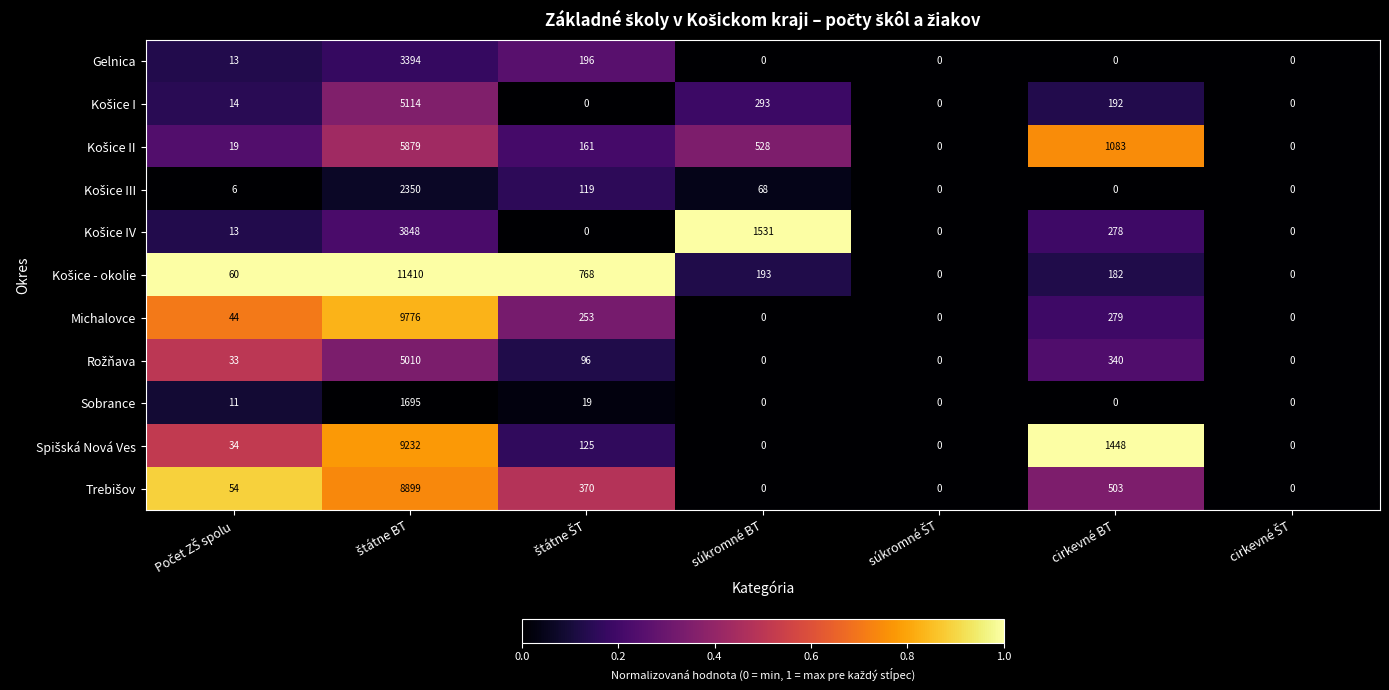

What is the sum of all Gelnica values?

3603